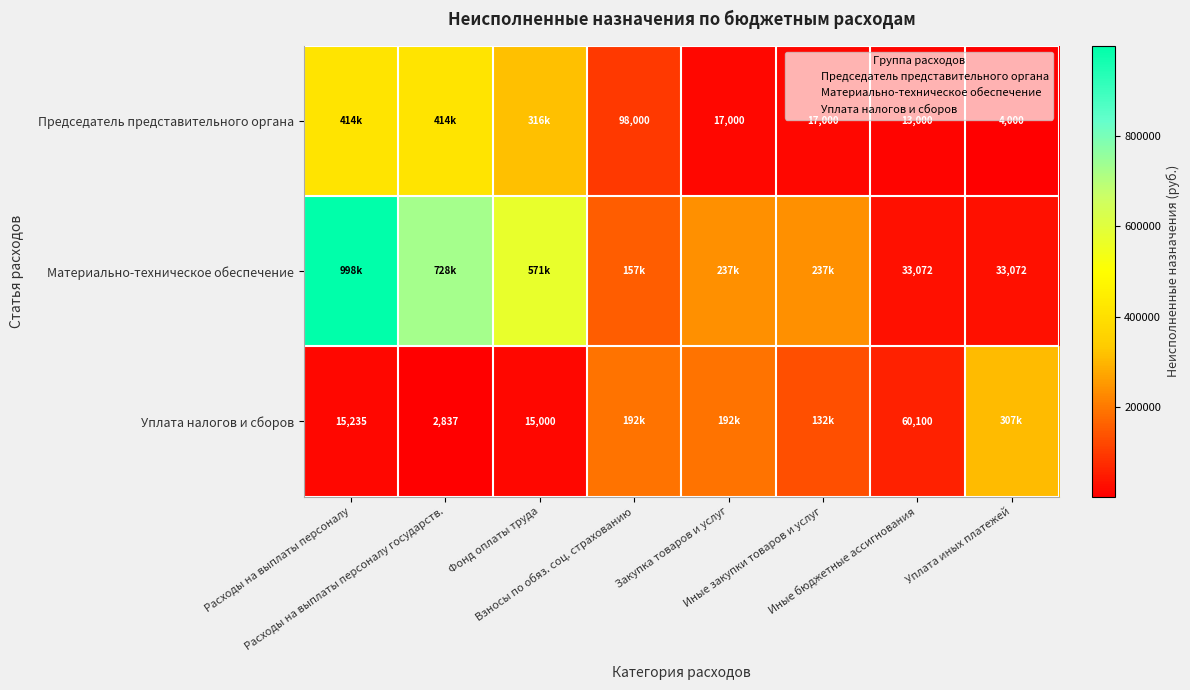

Which category has the lowest value across all series?

Расходы на выплаты персоналу государств.